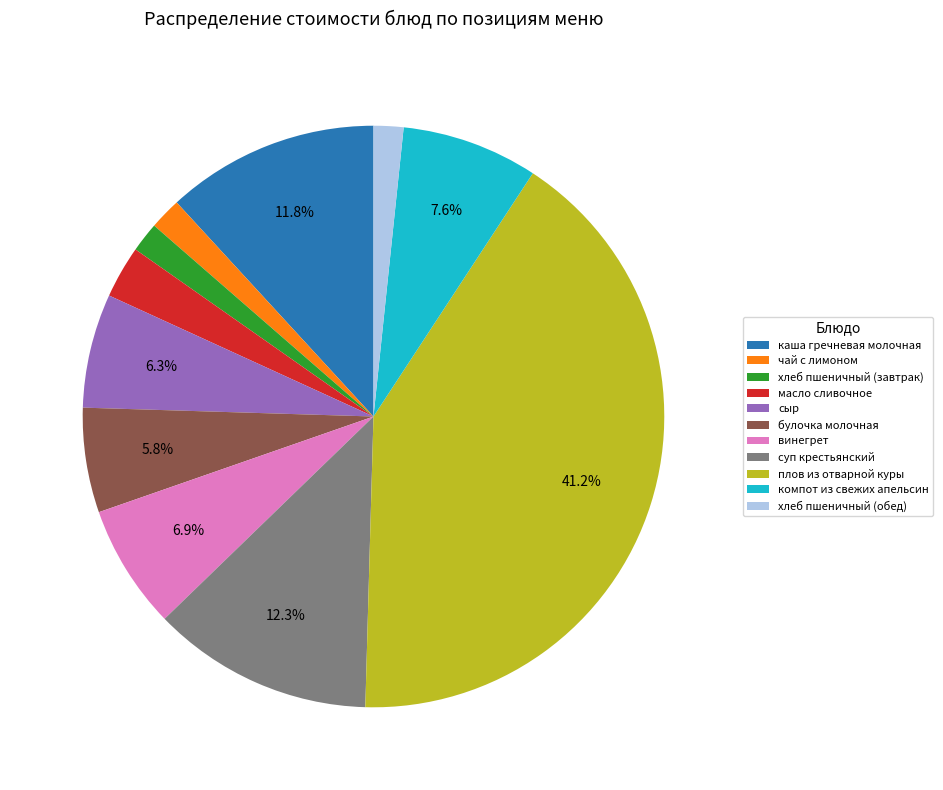

Which slice is the largest?

плов из отварной куры